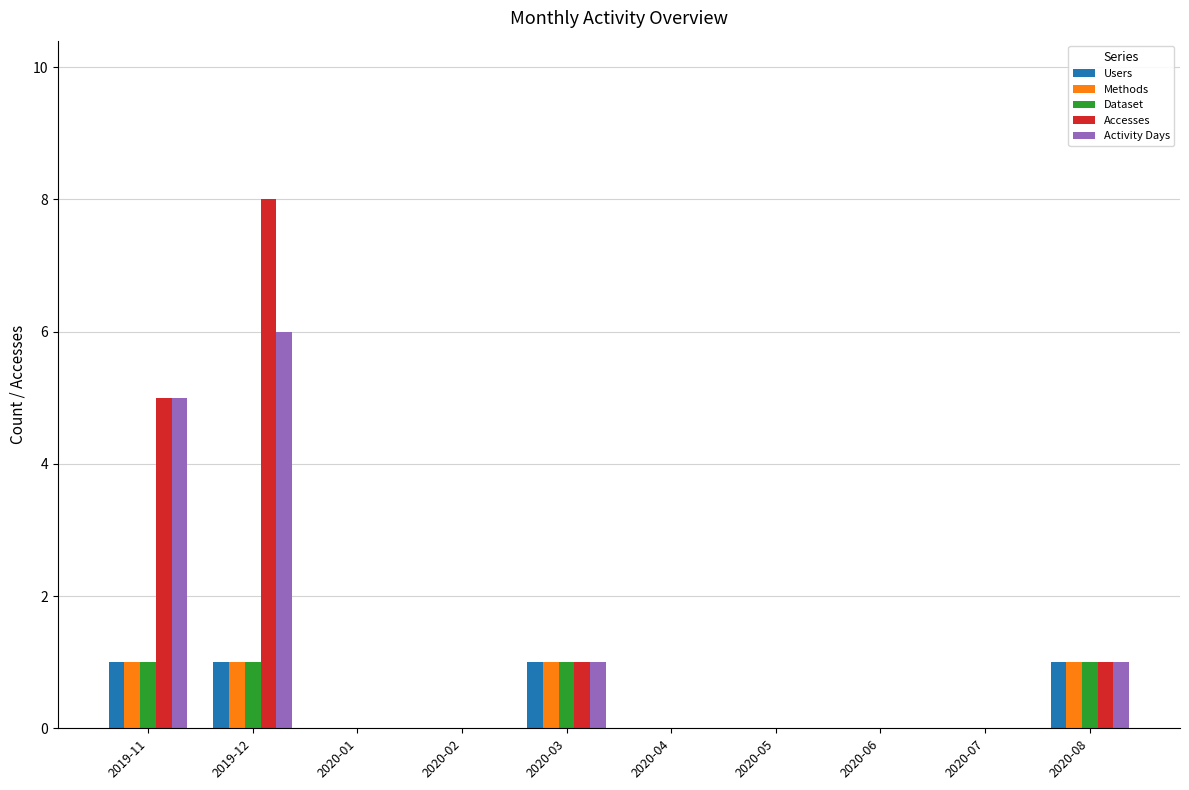

What is the total value across all series at 2020-03?

5